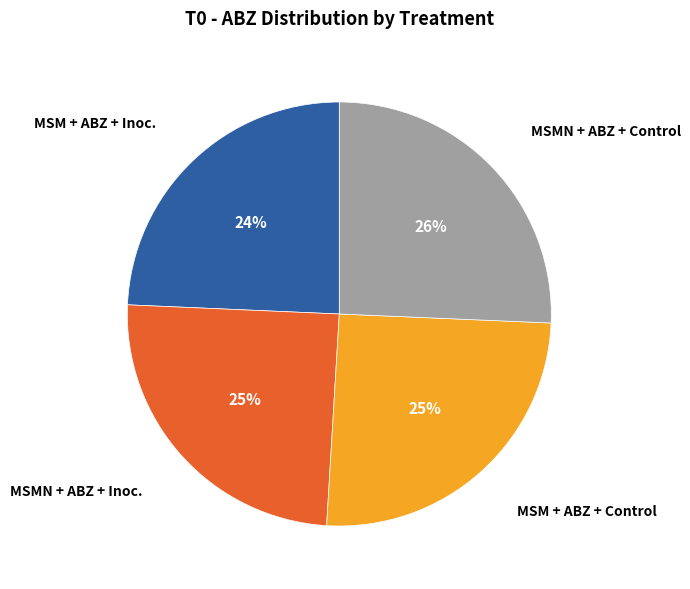

To the nearest percent, what is the combined percentage of MSMN + ABZ + Control and MSM + ABZ + Inoc.?

50%